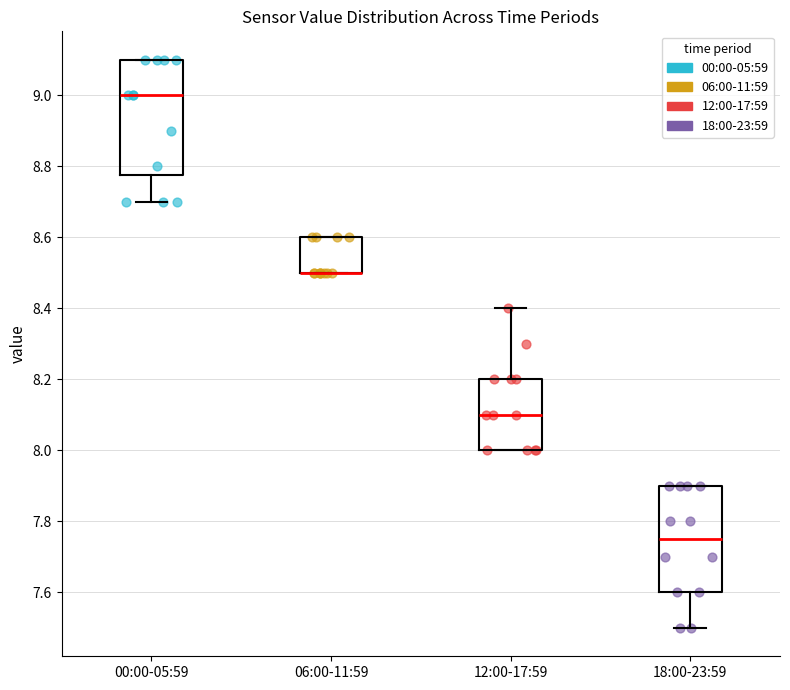

Where is the upper edge of the box for 18:00-23:59 on the y-axis? The values are not printed on the chart, so give them approximately, as read against the axis.

7.90